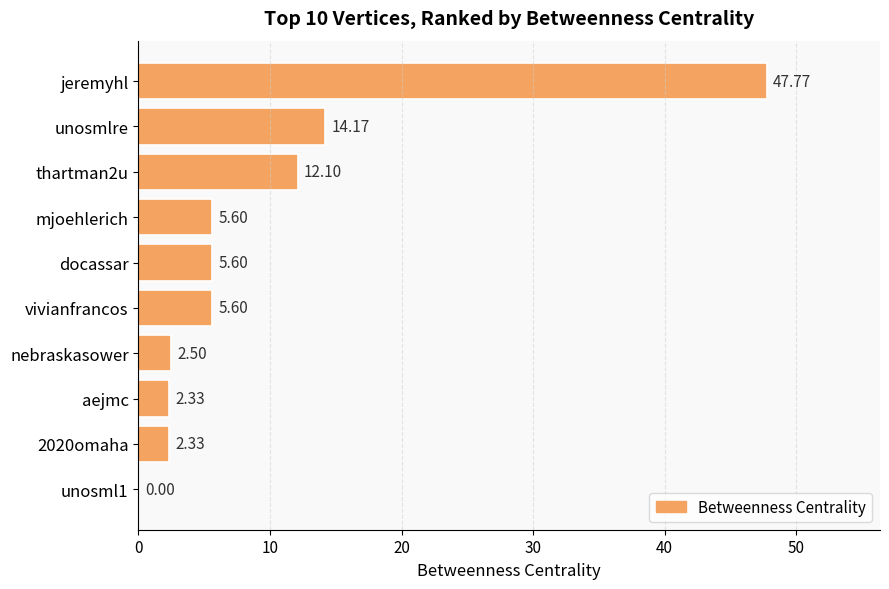

What is the sum of all values?

98.0